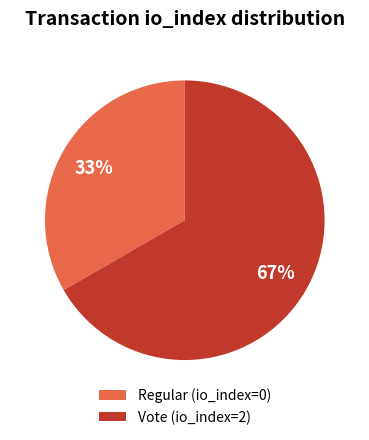

What is the smallest slice in the pie chart?

Regular